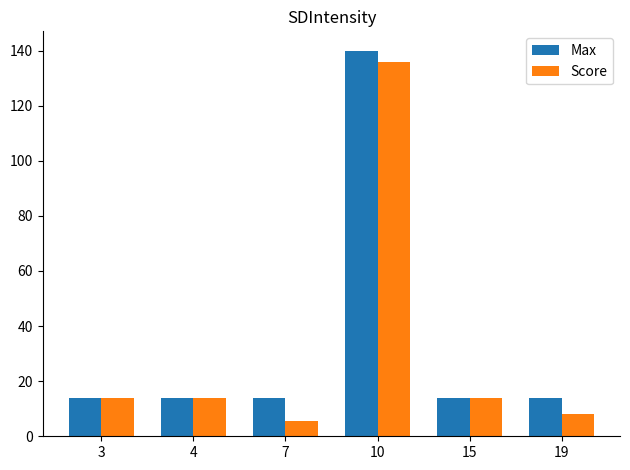

At 19, list the series in order from smallest to largest.

Score, Max